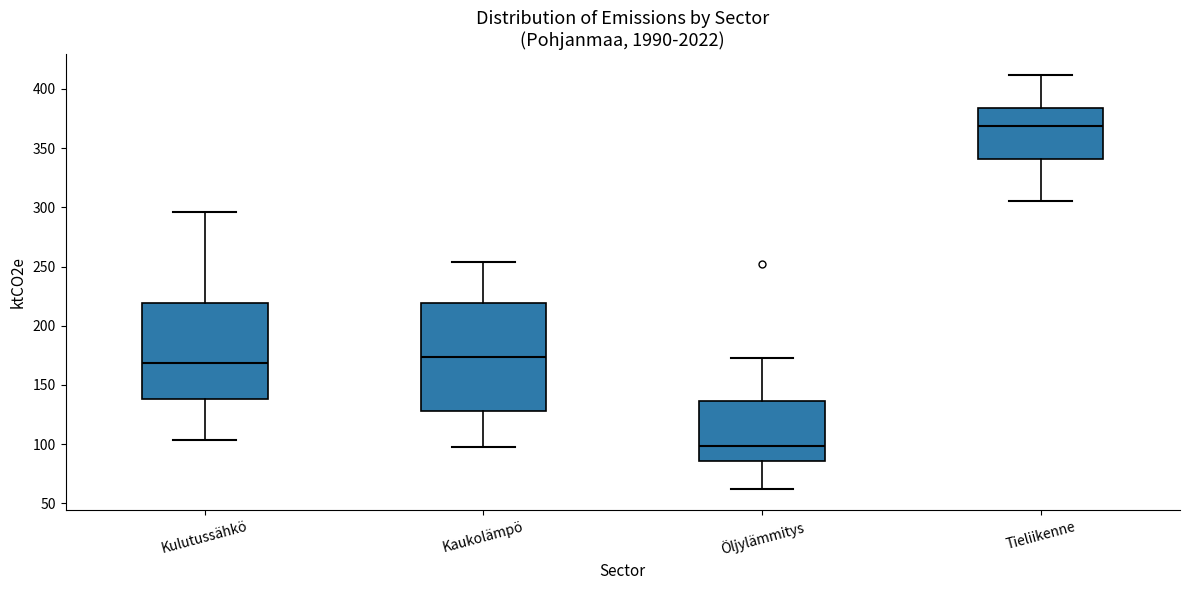

Reading left to right, read every box against the y-axis: the position of its median line, the range the box covers, and the ends of its whiskers. The values are not printed on the chart, so give them approximately, as read against the axis.

Kulutussähkö: median 170, box 140 to 220, whiskers 105 to 295
Kaukolämpö: median 175, box 130 to 220, whiskers 100 to 255
Öljylämmitys: median 100, box 85 to 135, whiskers 60 to 175
Tieliikenne: median 370, box 340 to 385, whiskers 305 to 410